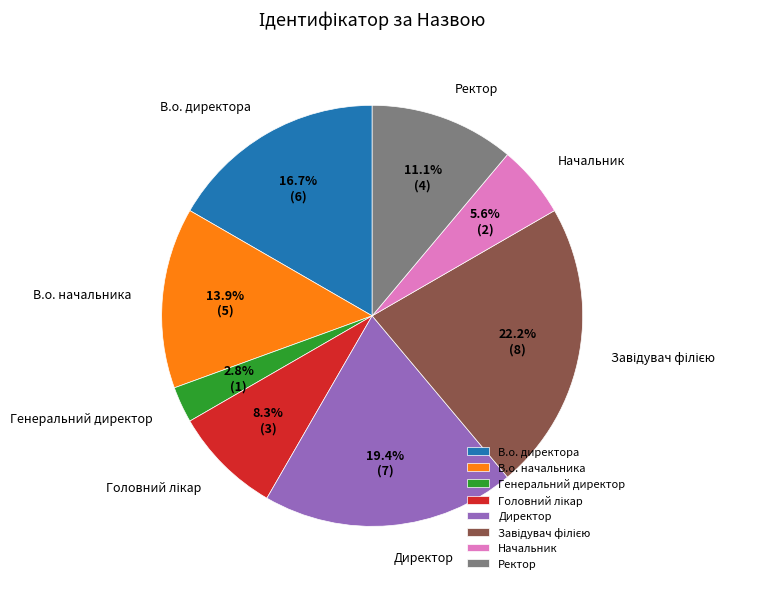

To the nearest percent, what is the difference between the largest and smallest slice percentages?

19%